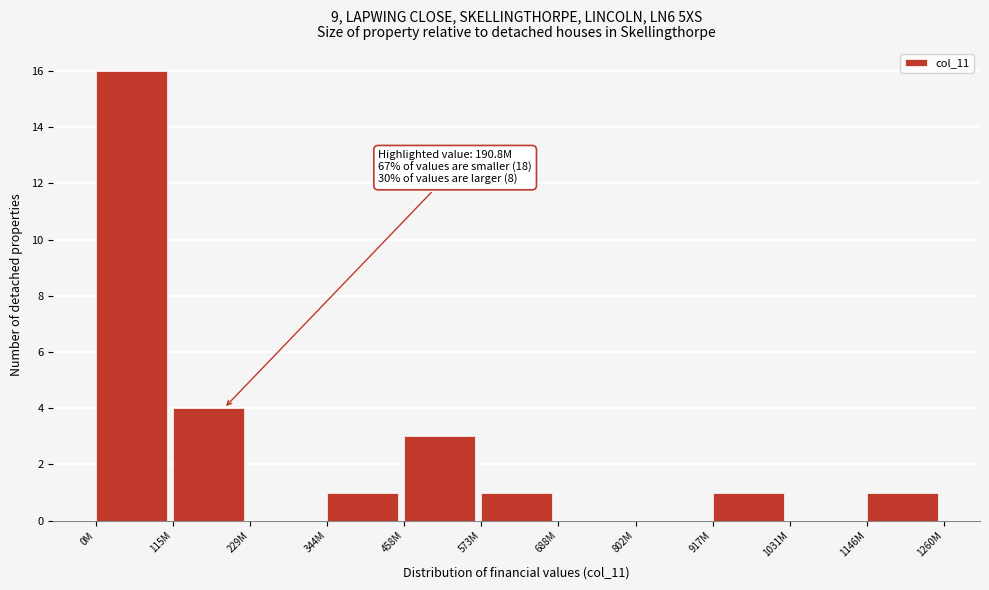

Reading left to right, transcribe all the data shown in this chart.

0M=16	115M=4	229M=0	344M=1	458M=3	573M=1	688M=0	802M=0	917M=1	1031M=0	1146M=1